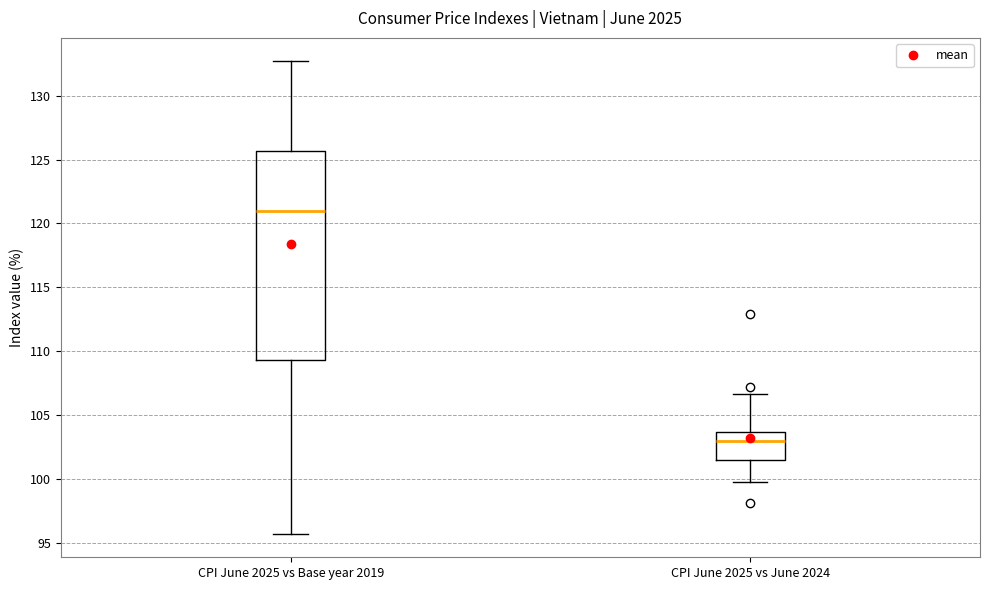

Reading left to right, read every box against the y-axis: the position of its median line, the range the box covers, and the ends of its whiskers. The values are not printed on the chart, so give them approximately, as read against the axis.

CPI June 2025 vs Base year 2019: median 121.0, box 109.5 to 125.5, whiskers 95.5 to 132.5
CPI June 2025 vs June 2024: median 103.0, box 101.5 to 103.5, whiskers 100.0 to 106.5